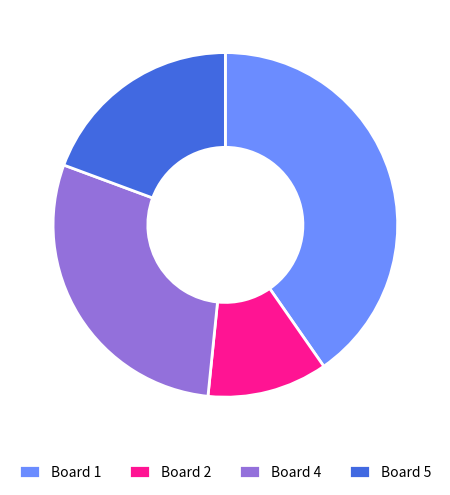

How many segments does this pie chart have?

4